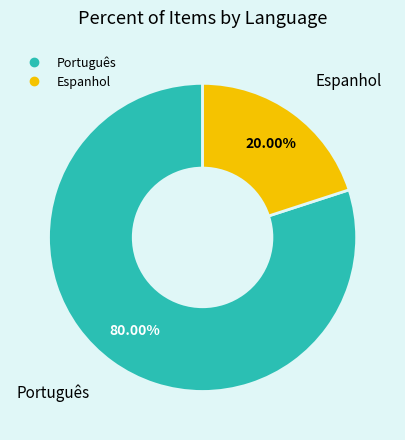

Does any single category account for the majority?

Yes